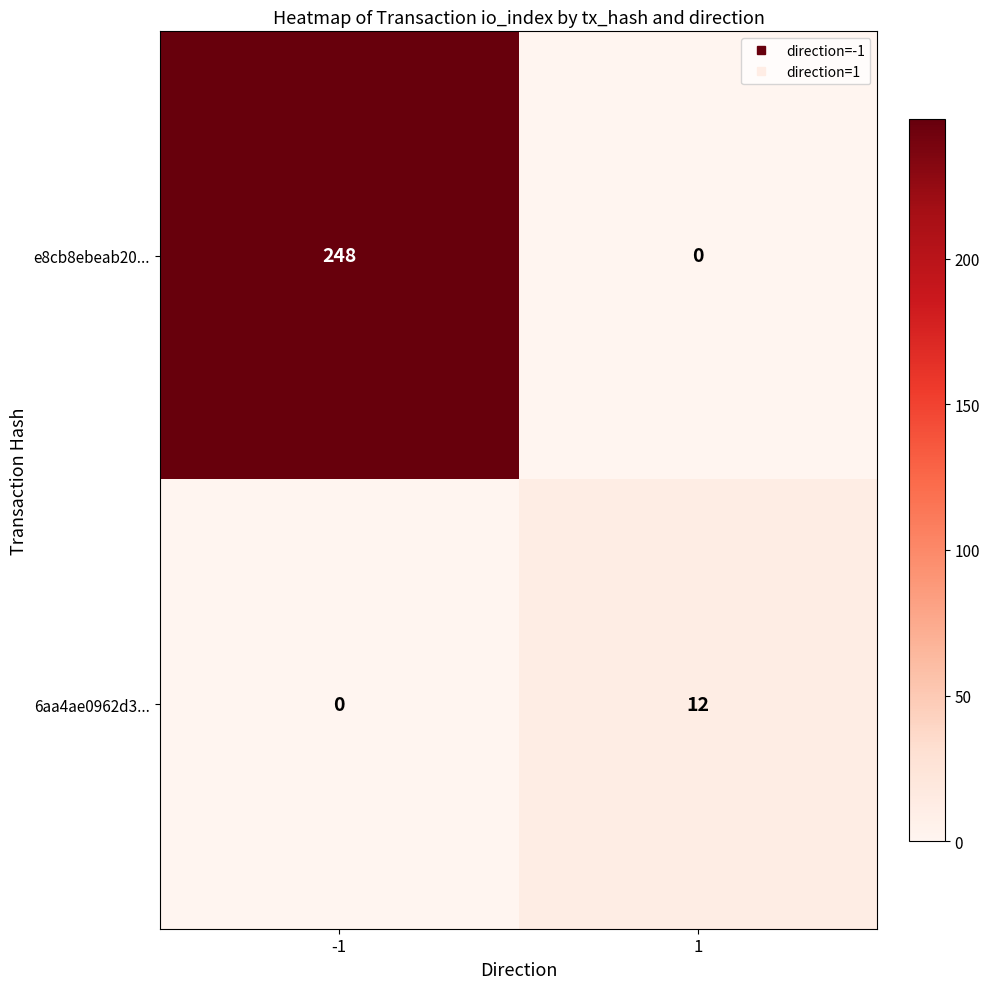

What is the spread (max minus min) of values at 1?

12